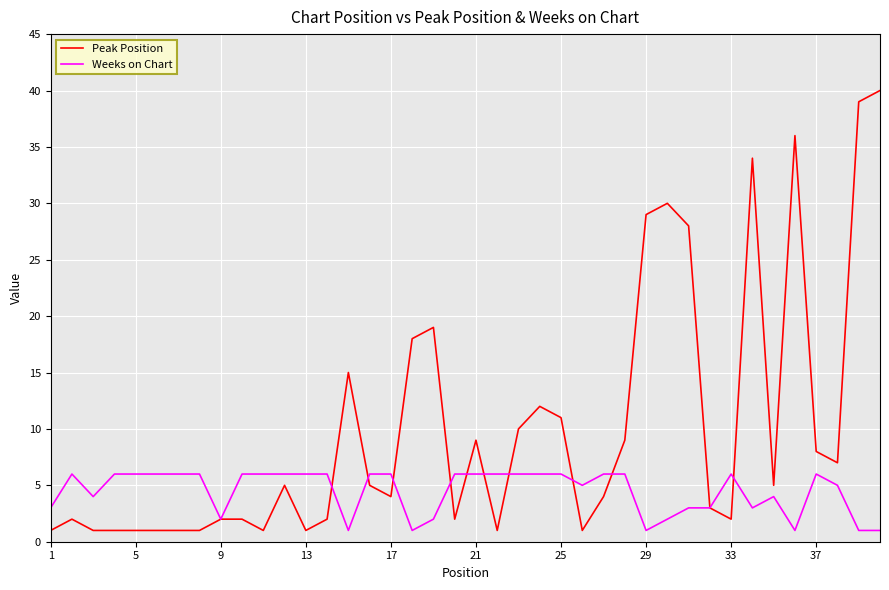

Reading right to left, list all the values displayed in this chart.

Peak Position: 40	39	7	8	36	5	34	2	3	28	30	29	9	4	1	11	12	10	1	9	2	19	18	4	5	15	2	1	5	1	2	2	1	1	1	1	1	1	2	1
Weeks on Chart: 1	1	5	6	1	4	3	6	3	3	2	1	6	6	5	6	6	6	6	6	6	2	1	6	6	1	6	6	6	6	6	2	6	6	6	6	6	4	6	3